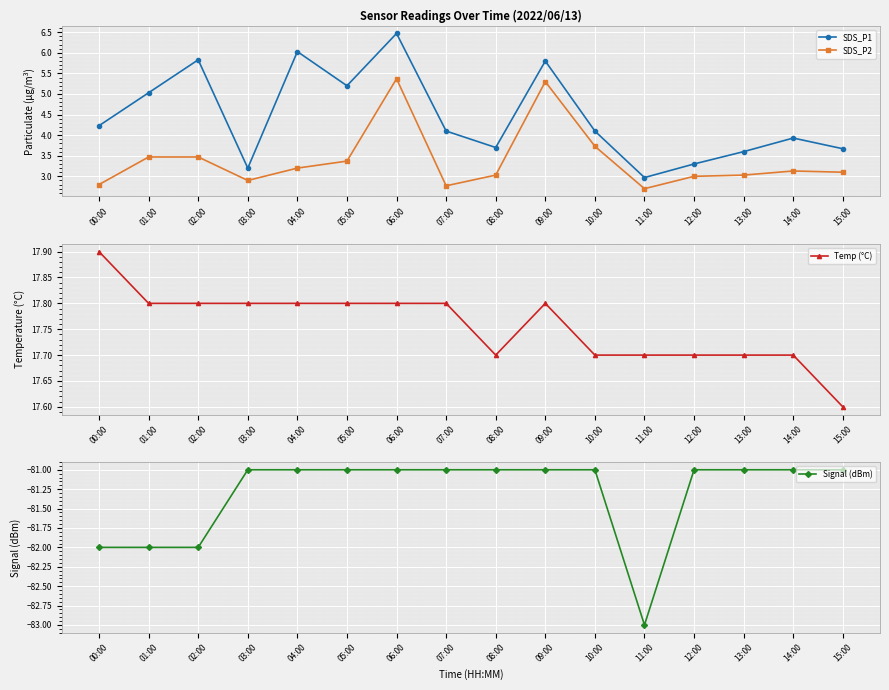

At how many categories does at least one series exceed -82?

16